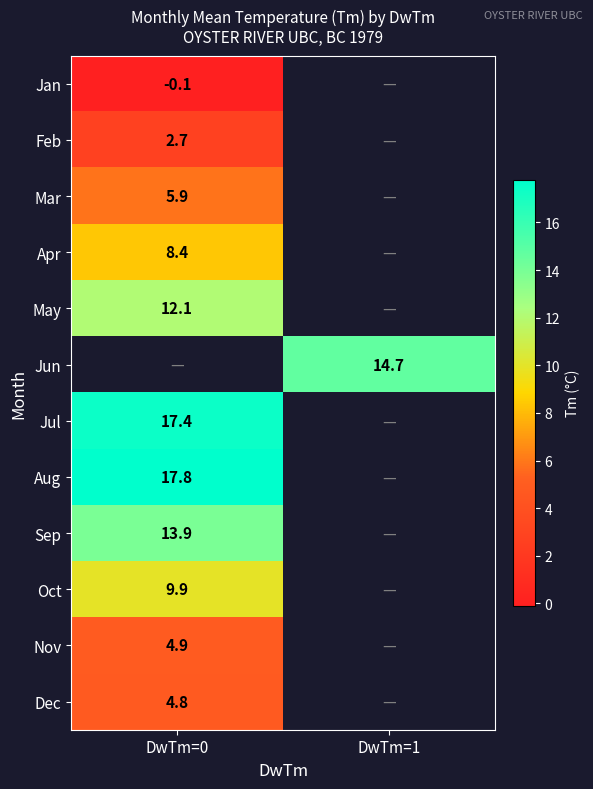

Between DwTm=0 and DwTm=1, which is larger?

DwTm=1